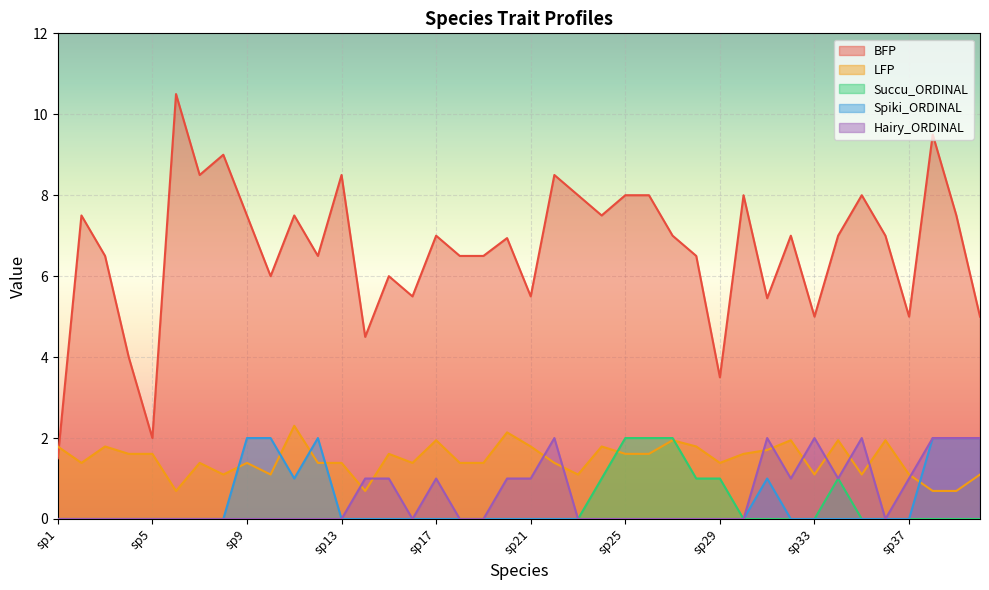

Which category has the lowest value in the BFP series?

sp1